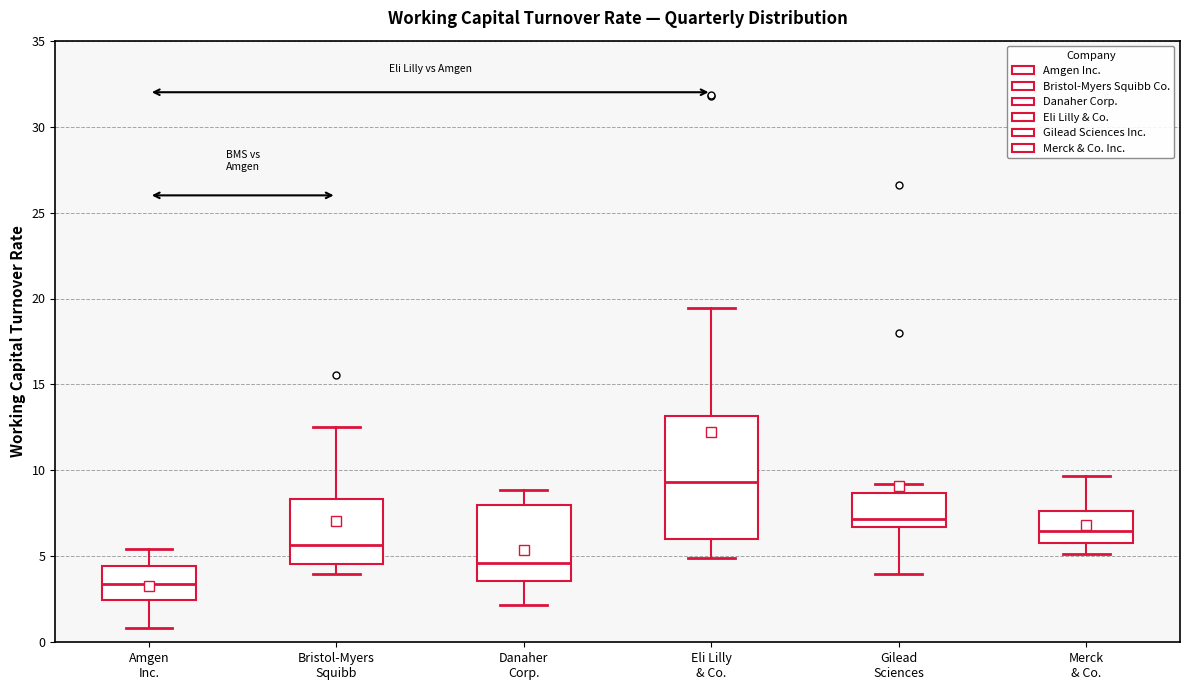

Reading left to right, read every box against the y-axis: the position of its median line, the range the box covers, and the ends of its whiskers. The values are not printed on the chart, so give them approximately, as read against the axis.

Amgen Inc.: median 3.5, box 2.5 to 4.5, whiskers 1.0 to 5.5
Bristol-Myers Squibb: median 5.5, box 4.5 to 8.5, whiskers 4.0 to 12.5
Danaher Corp.: median 4.5, box 3.5 to 8.0, whiskers 2.0 to 9.0
Eli Lilly & Co.: median 9.5, box 6.0 to 13.0, whiskers 5.0 to 19.5
Gilead Sciences: median 7.0, box 6.5 to 8.5, whiskers 4.0 to 9.0
Merck & Co.: median 6.5, box 6.0 to 7.5, whiskers 5.0 to 9.5